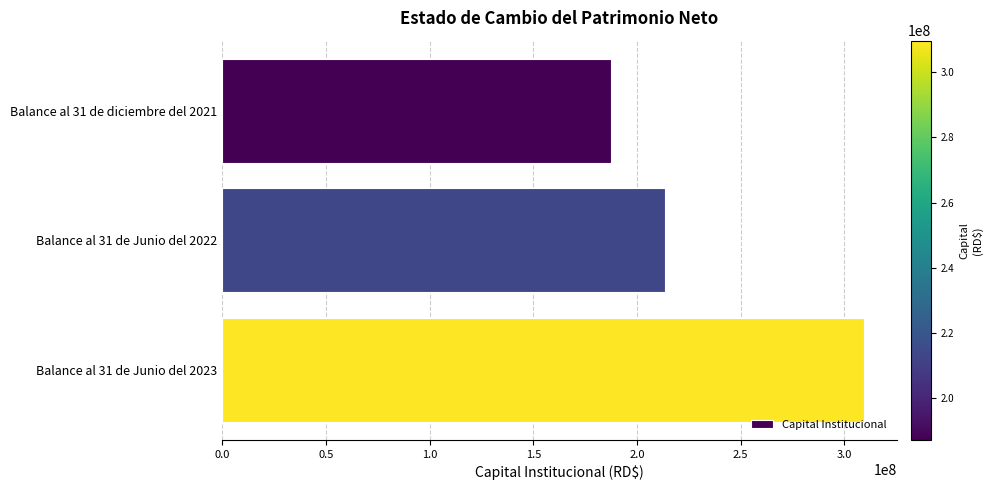

How many values are between 187286752 and 309617295?

3